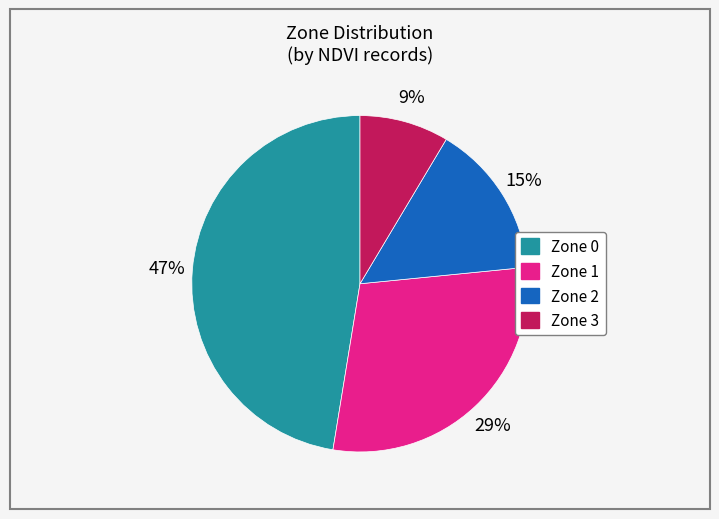

To the nearest percent, what is the average slice percentage?

25%